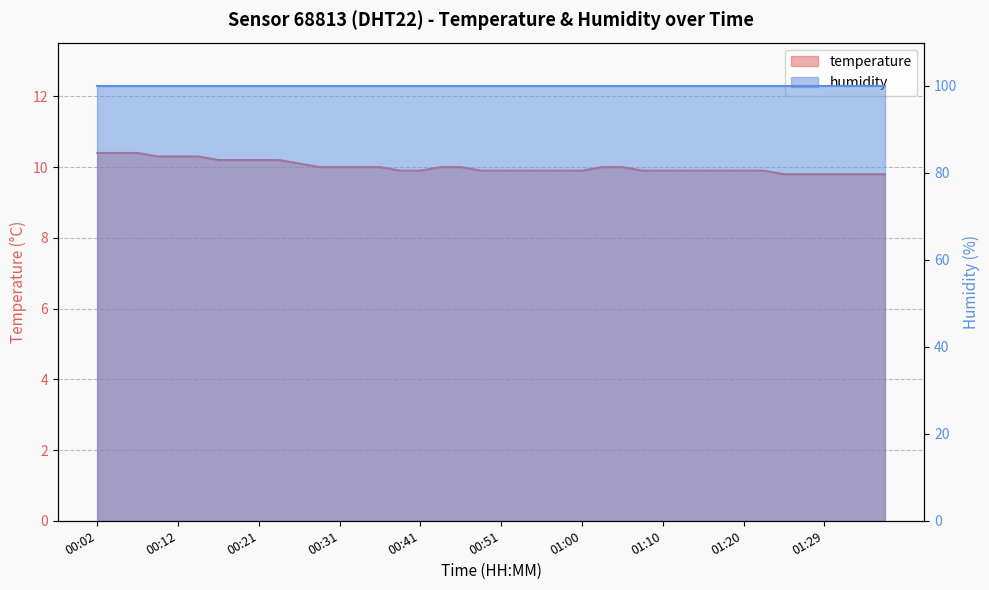

The value at 01:37 is 15.4. True or false?

False